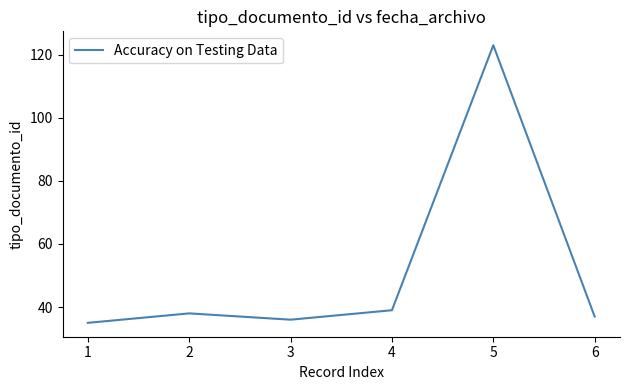

What is the minimum value shown in the chart?

35